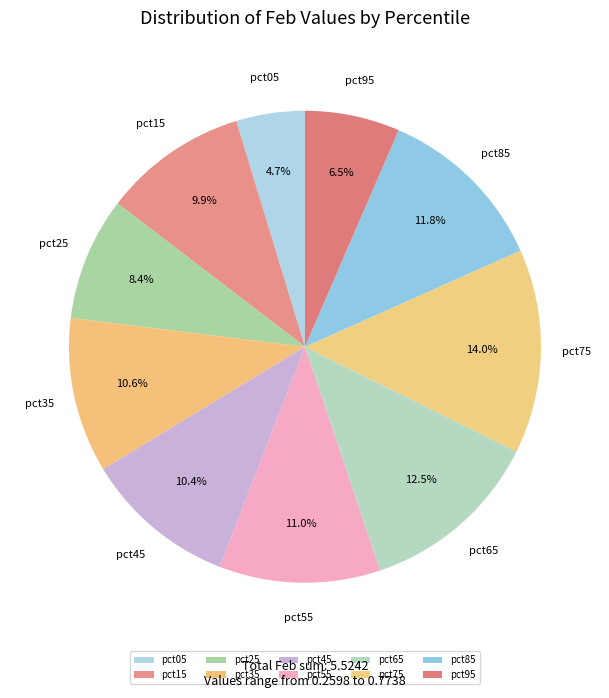

Count the number of slices in the pie.

10